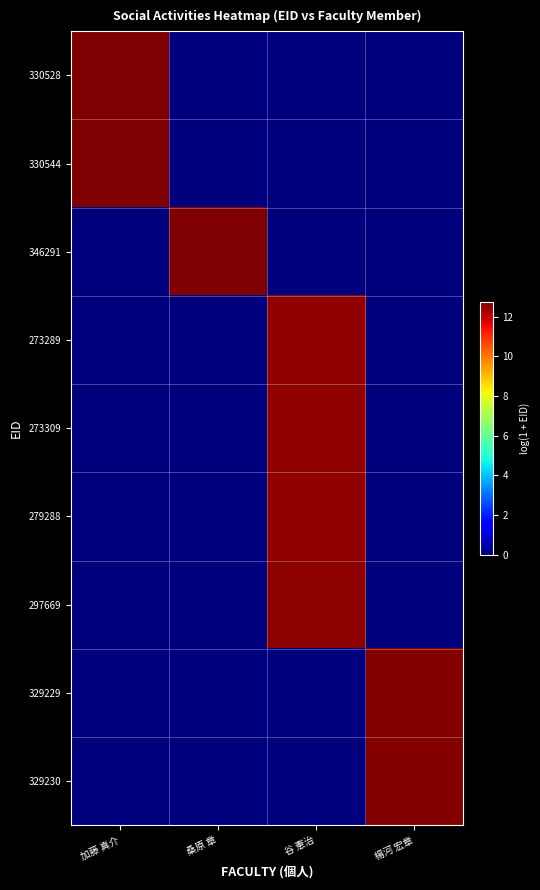

Reading left to right, list all the values displayed in this chart.

330528: 加藤 真介=12.7	桑原 章=0.0	谷 憲治=0.0	楊河 宏章=0.0
330544: 加藤 真介=12.7	桑原 章=0.0	谷 憲治=0.0	楊河 宏章=0.0
346291: 加藤 真介=0.0	桑原 章=12.8	谷 憲治=0.0	楊河 宏章=0.0
273289: 加藤 真介=0.0	桑原 章=0.0	谷 憲治=12.5	楊河 宏章=0.0
273309: 加藤 真介=0.0	桑原 章=0.0	谷 憲治=12.5	楊河 宏章=0.0
279288: 加藤 真介=0.0	桑原 章=0.0	谷 憲治=12.5	楊河 宏章=0.0
297669: 加藤 真介=0.0	桑原 章=0.0	谷 憲治=12.6	楊河 宏章=0.0
329229: 加藤 真介=0.0	桑原 章=0.0	谷 憲治=0.0	楊河 宏章=12.7
329230: 加藤 真介=0.0	桑原 章=0.0	谷 憲治=0.0	楊河 宏章=12.7